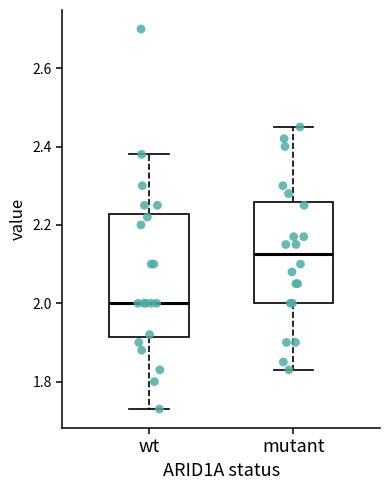

Reading left to right, transcribe this box plot: for each box, give where its median line is, the range the box spans, and where its two whiskers end, as read against the y-axis. The values are not printed on the chart, so give them approximately, as read against the axis.

wt: median 2.00, box 1.92 to 2.22, whiskers 1.74 to 2.38
mutant: median 2.12, box 2.00 to 2.26, whiskers 1.84 to 2.46